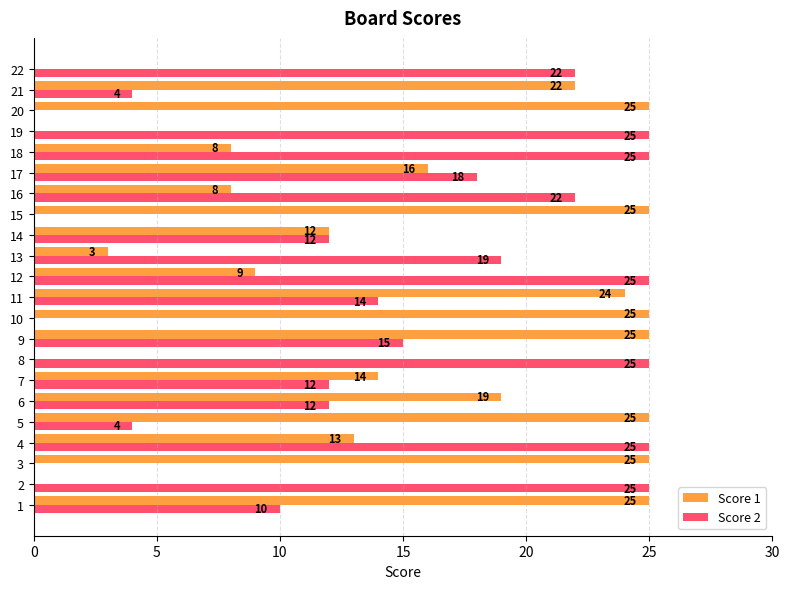

Is the value of Score 2 at 5 greater than the value of Score 1 at 20?

No